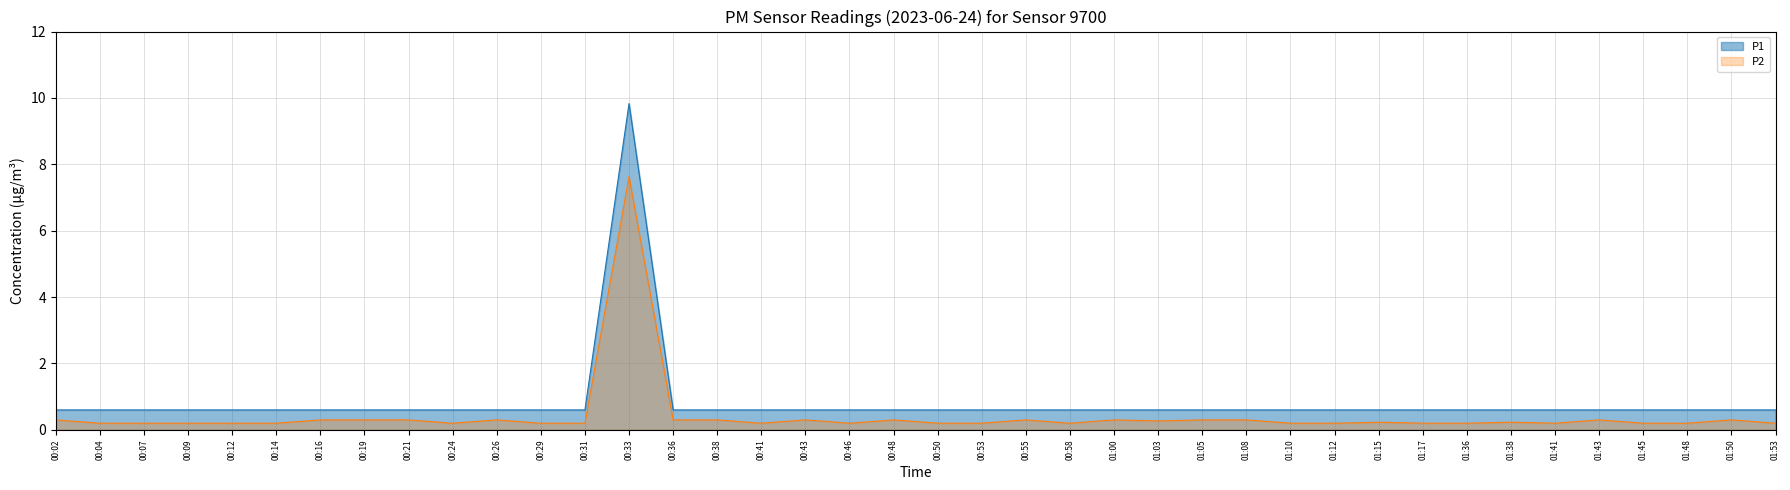

What is the sum of the P2 values at 00:21 and 00:19?

0.6